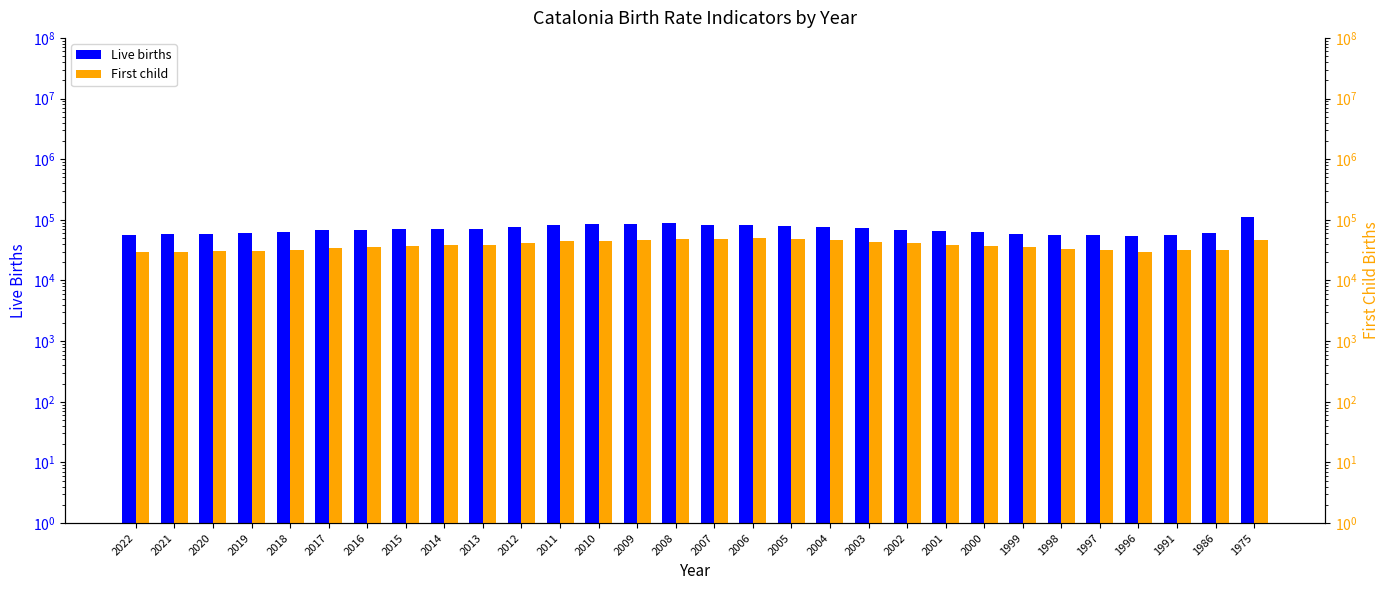

How many categories are shown in the chart?

30